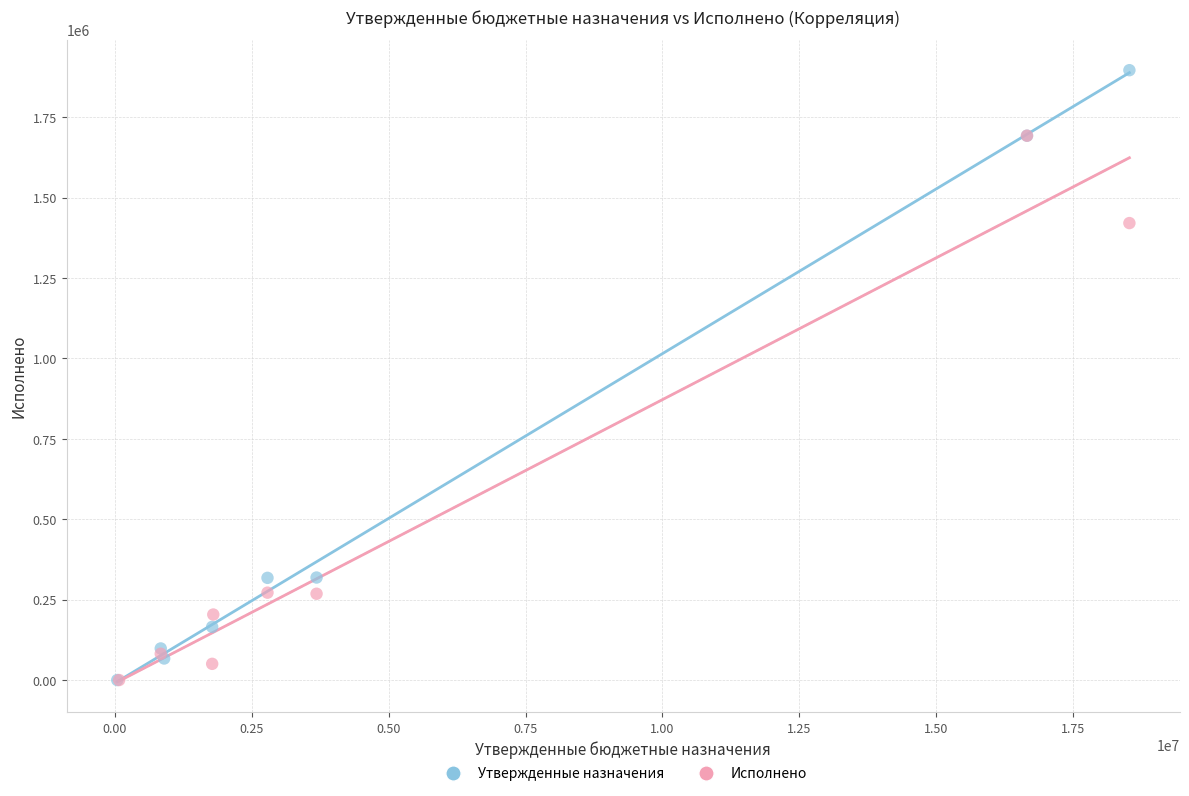

Which series reaches the maximum Y coordinate?

Утвержденные назначения